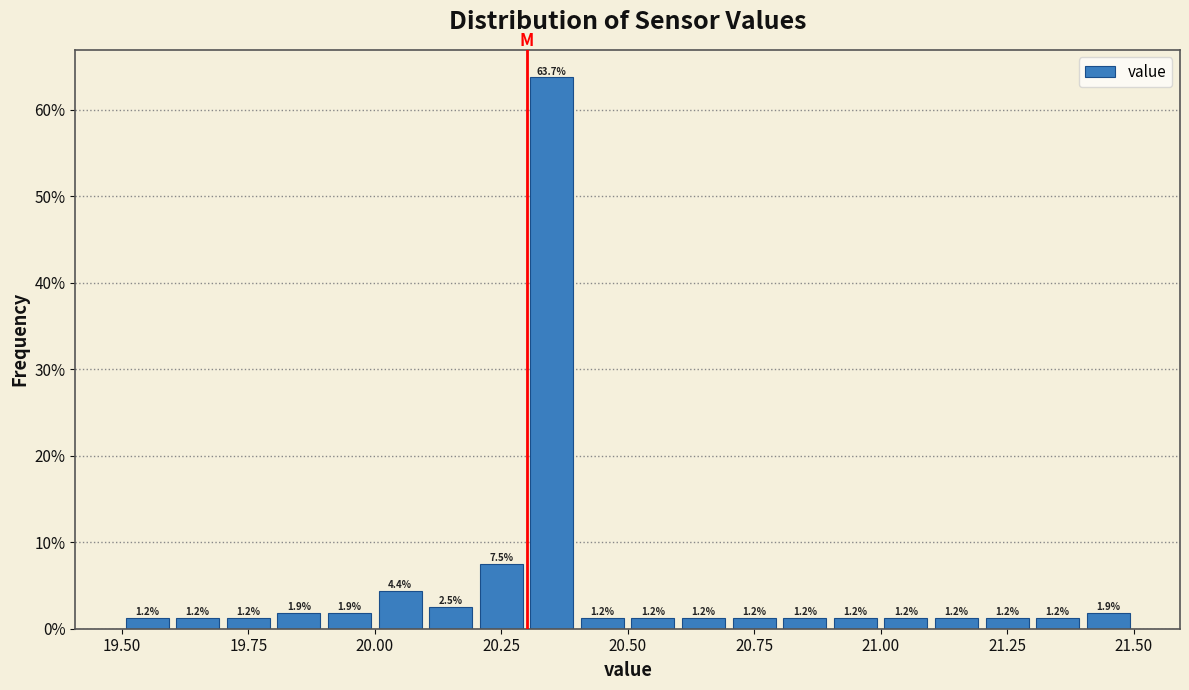

Around what value on the x-axis is the tallest bar? Give the approximate position of its centre, as read against the axis.

20.35